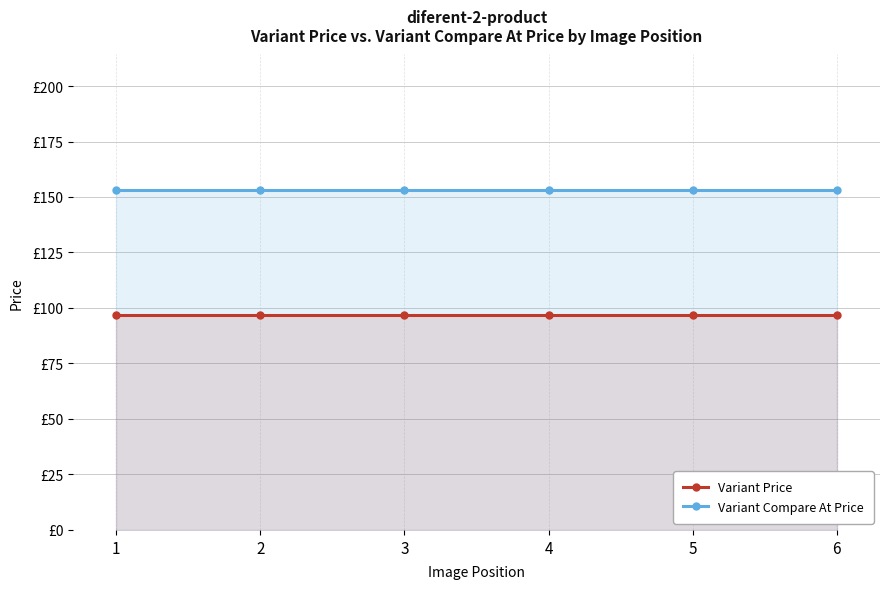

Reading left to right, what are all the values shown in this chart?

Variant Price: 1=97	2=97	3=97	4=97	5=97	6=97
Variant Compare At Price: 1=153	2=153	3=153	4=153	5=153	6=153